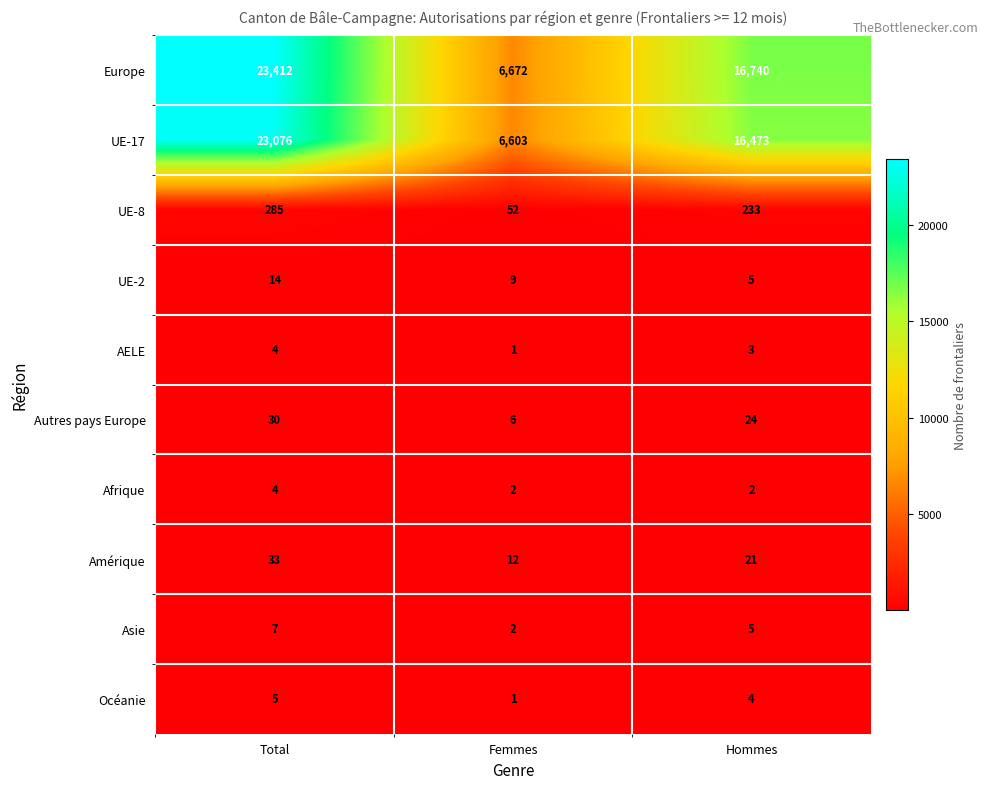

List the labels in order of AELE value, largest first.

Total, Hommes, Femmes